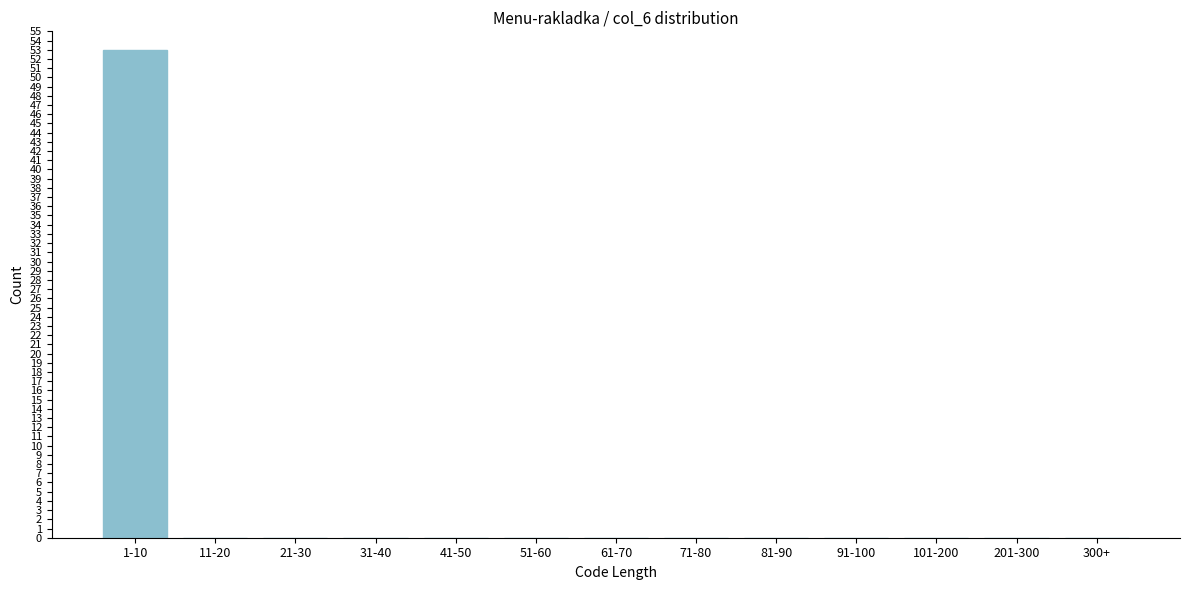

Reading right to left, list all the values displayed in this chart.

300+=0	201-300=0	101-200=0	91-100=0	81-90=0	71-80=0	61-70=0	51-60=0	41-50=0	31-40=0	21-30=0	11-20=0	1-10=53